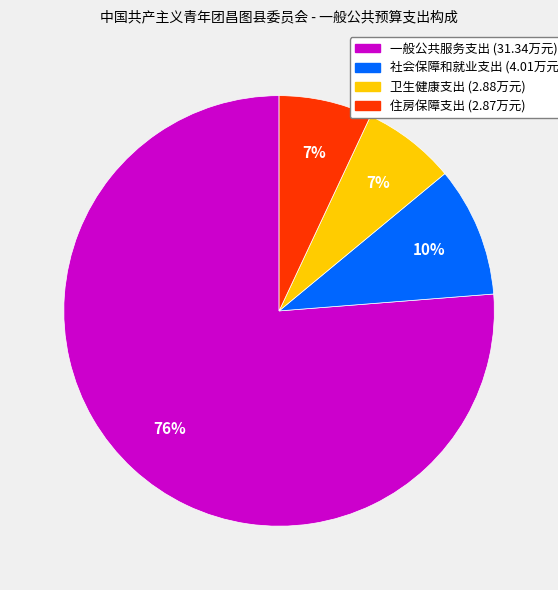

What is the largest slice in the pie chart?

一般公共服务支出